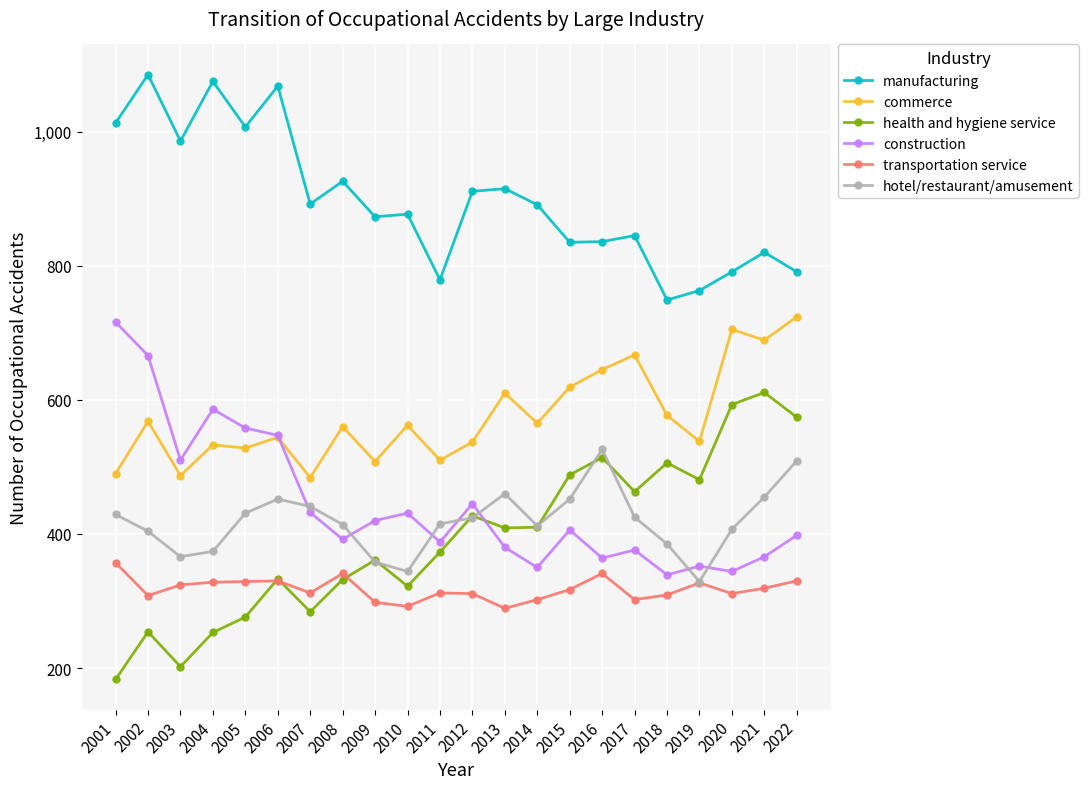

True or false: transportation service and commerce intersect in this chart.

False